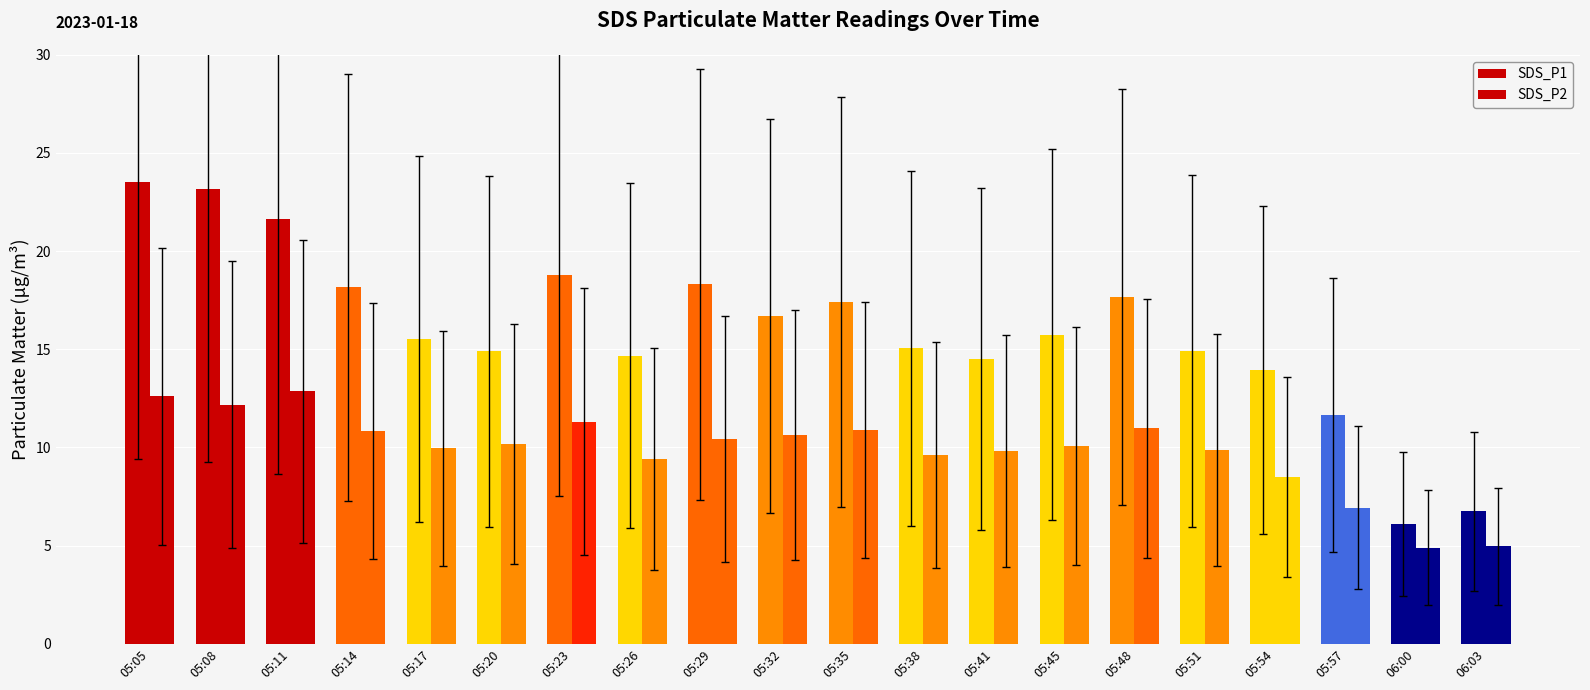

At which label is SDS_P2 closest to 8?

05:54